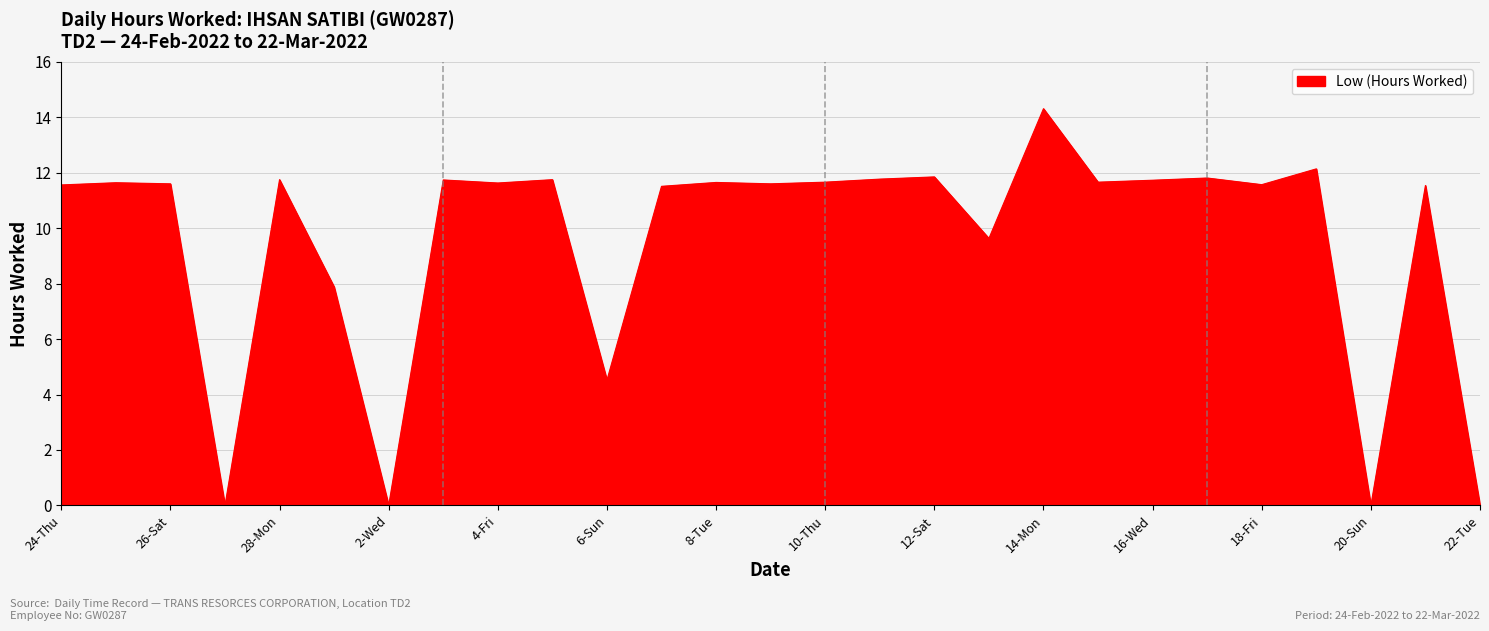

What is the greatest value displayed?

14.3